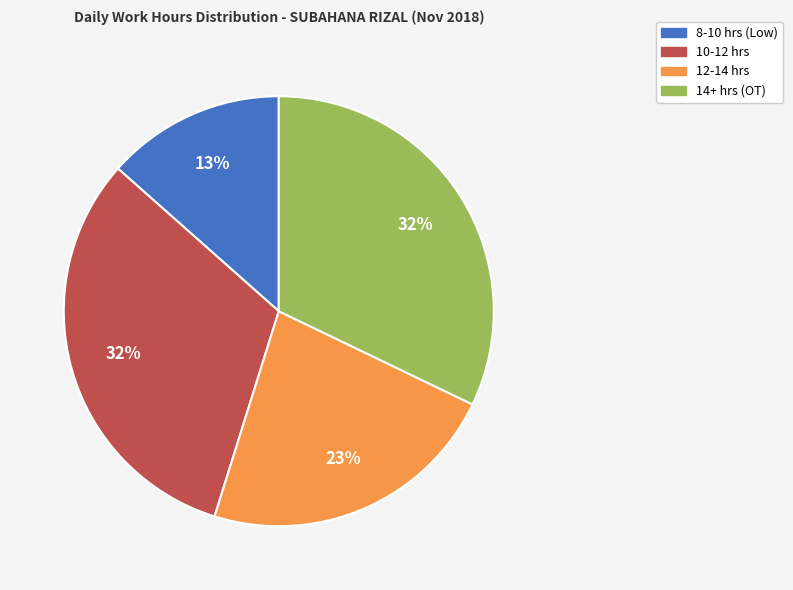

To the nearest percent, what is the difference between the largest and smallest slice percentages?

19%